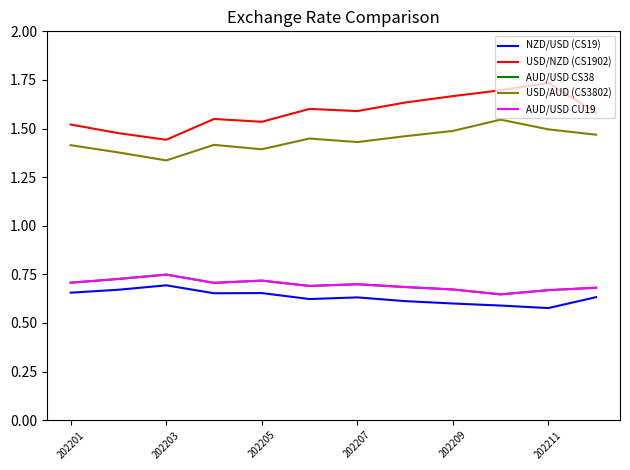

Does the chart display data point markers on the line(s)?

No